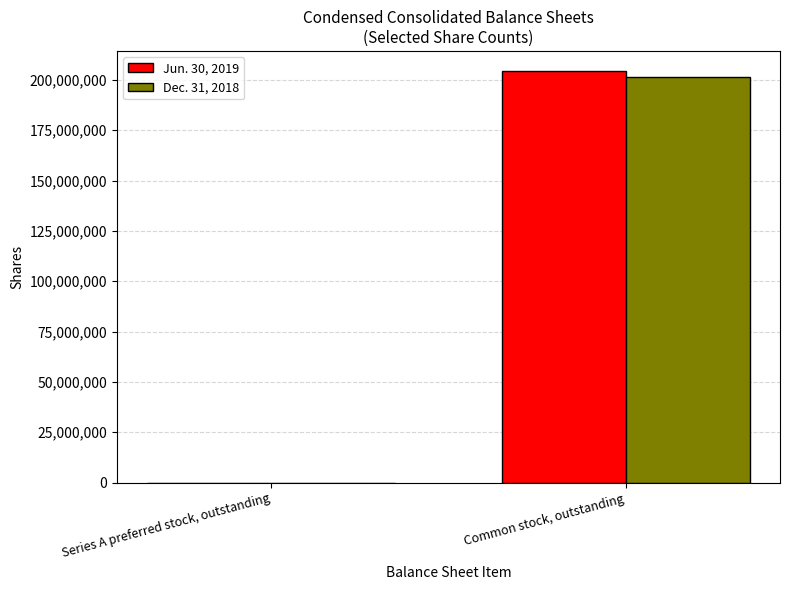

How many data points does each series have?

2